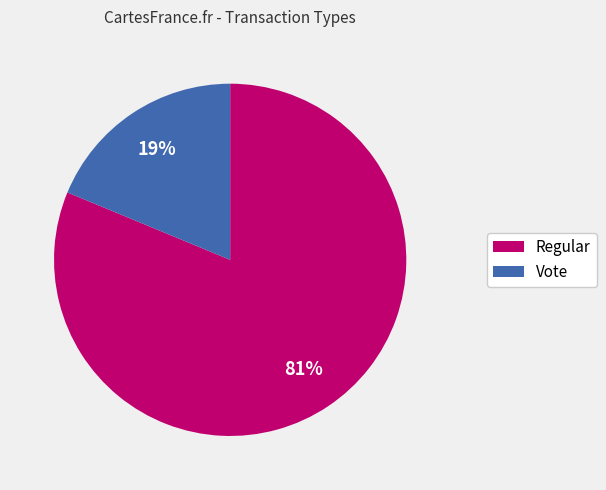

How many segments does this pie chart have?

2